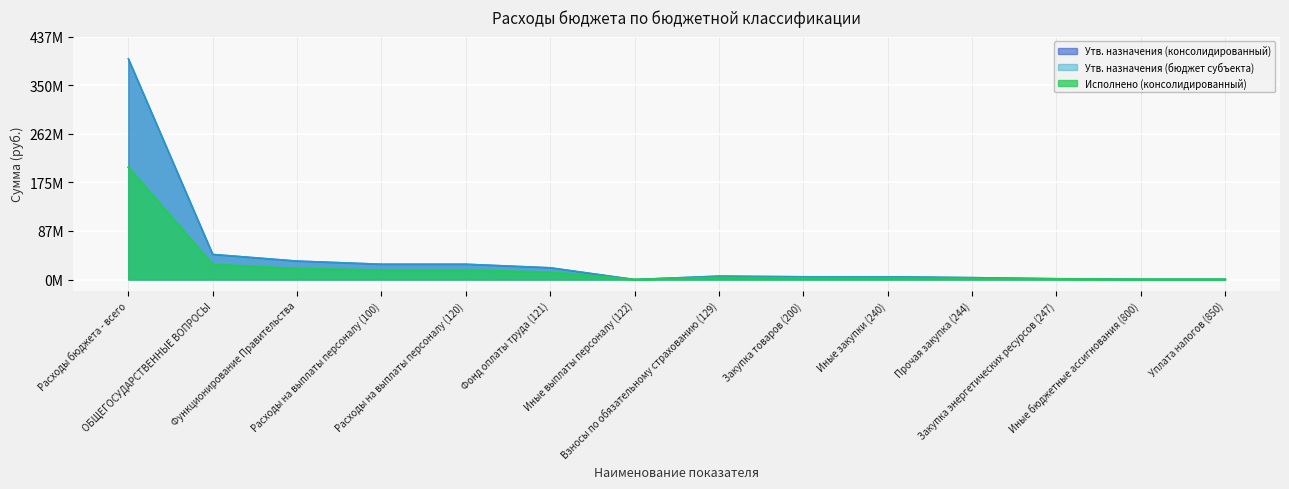

Reading right to left, what are all the values shown in this chart?

Утв. назначения (консолидированный): Уплата налогов (850)=537181.0	Иные бюджетные ассигнования (800)=537181.0	Закупка энергетических ресурсов (247)=1545561.0	Прочая закупка (244)=3579400.0	Иные закупки (240)=5124961.0	Закупка товаров (200)=5124961.0	Взносы по обязательному страхованию (129)=6287958.0	Иные выплаты персоналу (122)=92400.0	Фонд оплаты труда (121)=21285822.0	Расходы на выплаты персоналу (120)=27666180.0	Расходы на выплаты персоналу (100)=27666180.0	Функционирование Правительства=33328322.0	ОБЩЕГОСУДАРСТВЕННЫЕ ВОПРОСЫ=45315863.0	Расходы бюджета - всего=397255487.7
Утв. назначения (бюджет субъекта): Уплата налогов (850)=537181.0	Иные бюджетные ассигнования (800)=537181.0	Закупка энергетических ресурсов (247)=1545561.0	Прочая закупка (244)=3579400.0	Иные закупки (240)=5124961.0	Закупка товаров (200)=5124961.0	Взносы по обязательному страхованию (129)=6287958.0	Иные выплаты персоналу (122)=92400.0	Фонд оплаты труда (121)=21285822.0	Расходы на выплаты персоналу (120)=27666180.0	Расходы на выплаты персоналу (100)=27666180.0	Функционирование Правительства=33328322.0	ОБЩЕГОСУДАРСТВЕННЫЕ ВОПРОСЫ=45315863.0	Расходы бюджета - всего=397255487.7
Исполнено (консолидированный): Уплата налогов (850)=324991.6	Иные бюджетные ассигнования (800)=324991.6	Закупка энергетических ресурсов (247)=978066.7	Прочая закупка (244)=1539893.1	Иные закупки (240)=2517959.8	Закупка товаров (200)=2517959.8	Взносы по обязательному страхованию (129)=3623422.3	Иные выплаты персоналу (122)=25564.0	Фонд оплаты труда (121)=13023267.1	Расходы на выплаты персоналу (120)=16672253.4	Расходы на выплаты персоналу (100)=16672253.4	Функционирование Правительства=19515204.8	ОБЩЕГОСУДАРСТВЕННЫЕ ВОПРОСЫ=26868028.6	Расходы бюджета - всего=202050506.4